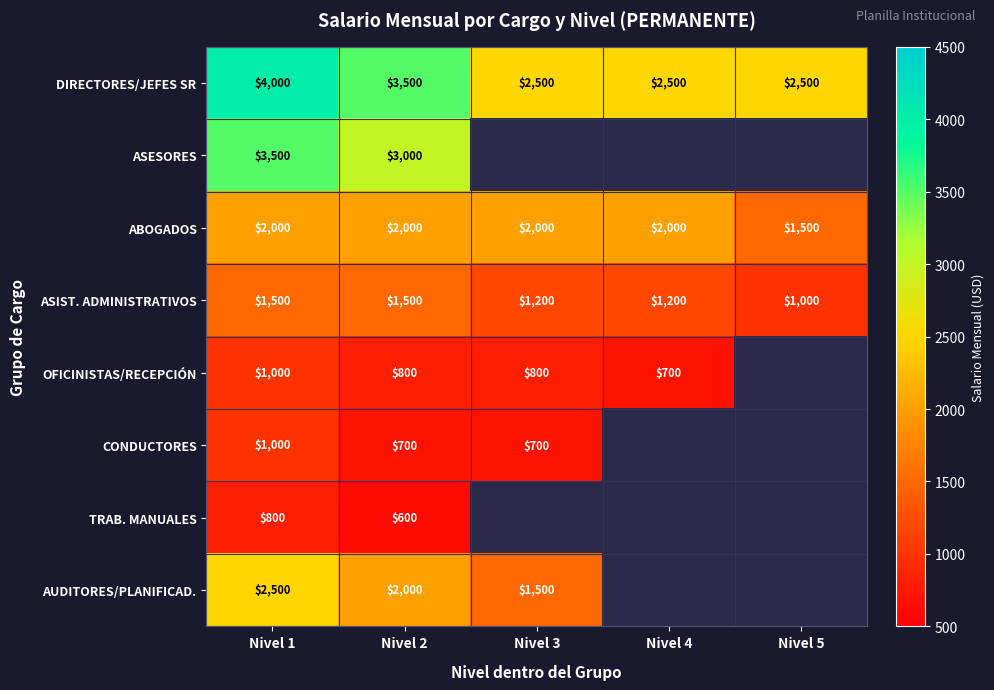

Which category has the lowest value in the ASIST. ADMINISTRATIVOS series?

Nivel 5